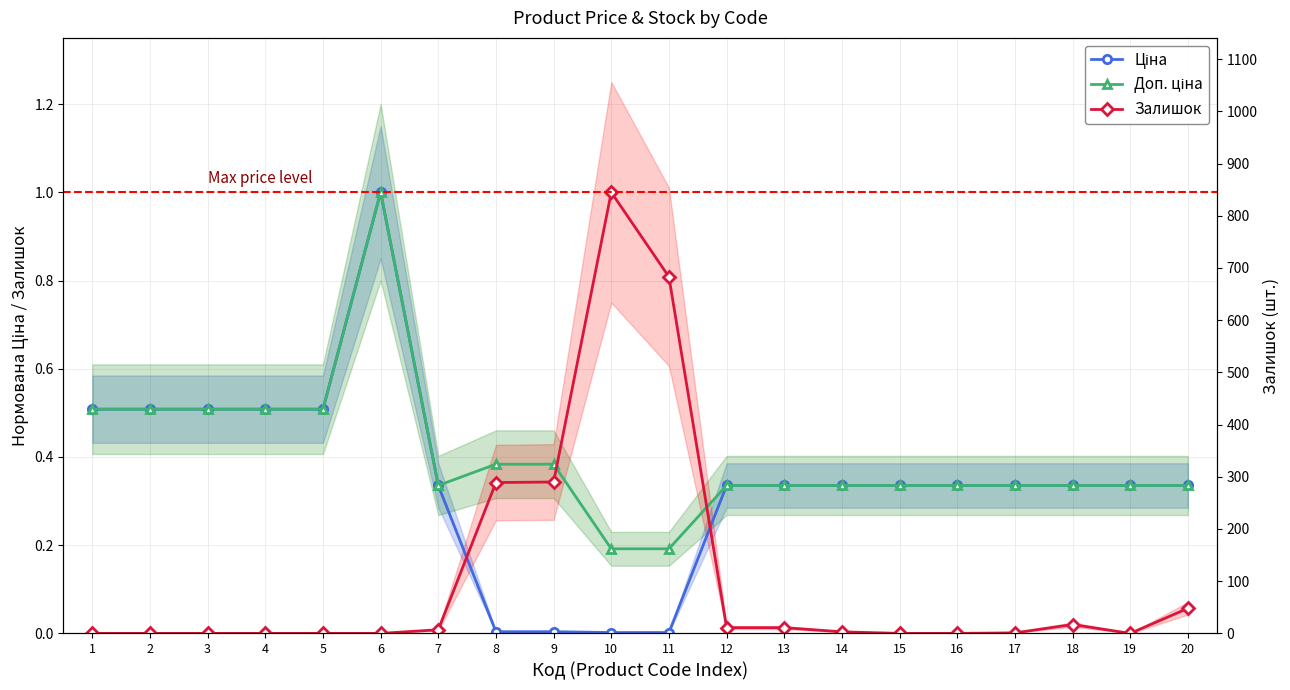

Rank the categories by Залишок value from lowest to highest.

1, 2, 3, 4, 5, 6, 15, 16, 19, 17, 14, 7, 12, 13, 18, 20, 8, 9, 11, 10